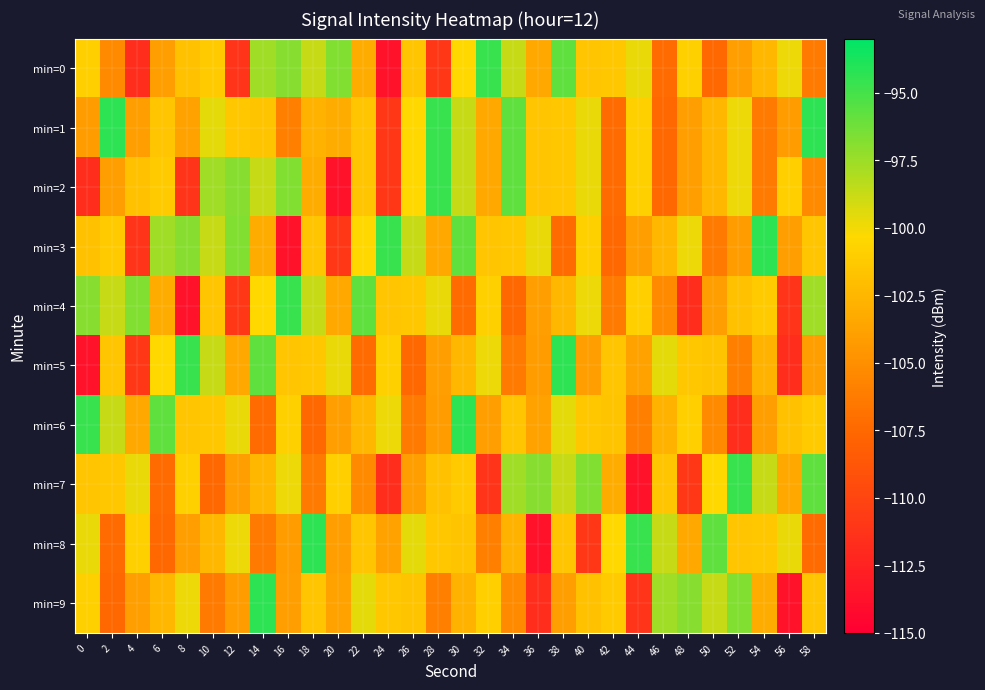

Reading left to right, list all the values displayed in this chart.

min=0: 0=-101.0	2=-105.4	4=-111.7	6=-104.0	8=-101.8	10=-101.2	12=-111.2	14=-97.6	16=-96.9	18=-98.7	20=-96.7	22=-103.1	24=-113.7	26=-101.5	28=-111.0	30=-100.3	32=-94.7	34=-98.7	36=-103.5	38=-95.8	40=-101.6	42=-101.4	44=-99.7	46=-107.3	48=-100.9	50=-107.6	52=-104.0	54=-102.5	56=-99.8	58=-106.4
min=1: 0=-104.3	2=-94.4	4=-104.0	6=-101.6	8=-103.8	10=-99.6	12=-101.4	14=-101.6	16=-106.0	18=-102.8	20=-103.1	22=-101.5	24=-111.0	26=-100.3	28=-94.7	30=-98.7	32=-103.5	34=-95.8	36=-101.6	38=-101.4	40=-99.7	42=-107.3	44=-100.9	46=-107.6	48=-104.0	50=-102.5	52=-99.8	54=-106.4	56=-104.3	58=-94.4
min=2: 0=-111.7	2=-104.0	4=-101.8	6=-101.2	8=-111.2	10=-97.6	12=-96.9	14=-98.7	16=-96.7	18=-103.1	20=-113.7	22=-101.5	24=-111.0	26=-100.3	28=-94.7	30=-98.7	32=-103.5	34=-95.8	36=-101.6	38=-101.4	40=-99.7	42=-107.3	44=-100.9	46=-107.6	48=-104.0	50=-102.5	52=-99.8	54=-106.4	56=-101.0	58=-105.4
min=3: 0=-101.8	2=-101.2	4=-111.2	6=-97.6	8=-96.9	10=-98.7	12=-96.7	14=-103.1	16=-113.7	18=-101.5	20=-111.0	22=-100.3	24=-94.7	26=-98.7	28=-103.5	30=-95.8	32=-101.6	34=-101.4	36=-99.7	38=-107.3	40=-100.9	42=-107.6	44=-104.0	46=-102.5	48=-99.8	50=-106.4	52=-104.3	54=-94.4	56=-104.0	58=-101.6
min=4: 0=-96.9	2=-98.7	4=-96.7	6=-103.1	8=-113.7	10=-101.5	12=-111.0	14=-100.3	16=-94.7	18=-98.7	20=-103.5	22=-95.8	24=-101.6	26=-101.4	28=-99.7	30=-107.3	32=-100.9	34=-107.6	36=-104.0	38=-102.5	40=-99.8	42=-106.4	44=-101.0	46=-105.4	48=-111.7	50=-104.0	52=-101.8	54=-101.2	56=-111.2	58=-97.6
min=5: 0=-113.7	2=-101.5	4=-111.0	6=-100.3	8=-94.7	10=-98.7	12=-103.5	14=-95.8	16=-101.6	18=-101.4	20=-99.7	22=-107.3	24=-100.9	26=-107.6	28=-104.0	30=-102.5	32=-99.8	34=-106.4	36=-104.3	38=-94.4	40=-104.0	42=-101.6	44=-103.8	46=-99.6	48=-101.4	50=-101.6	52=-106.0	54=-102.8	56=-111.7	58=-104.0
min=6: 0=-94.7	2=-98.7	4=-103.5	6=-95.8	8=-101.6	10=-101.4	12=-99.7	14=-107.3	16=-100.9	18=-107.6	20=-104.0	22=-102.5	24=-99.8	26=-106.4	28=-104.3	30=-94.4	32=-104.0	34=-101.6	36=-103.8	38=-99.6	40=-101.4	42=-101.6	44=-106.0	46=-102.8	48=-101.0	50=-105.4	52=-111.7	54=-104.0	56=-101.8	58=-101.2
min=7: 0=-101.6	2=-101.4	4=-99.7	6=-107.3	8=-100.9	10=-107.6	12=-104.0	14=-102.5	16=-99.8	18=-106.4	20=-101.0	22=-105.4	24=-111.7	26=-104.0	28=-101.8	30=-101.2	32=-111.2	34=-97.6	36=-96.9	38=-98.7	40=-96.7	42=-103.1	44=-113.7	46=-101.5	48=-111.0	50=-100.3	52=-94.7	54=-98.7	56=-103.5	58=-95.8
min=8: 0=-99.7	2=-107.3	4=-100.9	6=-107.6	8=-104.0	10=-102.5	12=-99.8	14=-106.4	16=-104.3	18=-94.4	20=-104.0	22=-101.6	24=-103.8	26=-99.6	28=-101.4	30=-101.6	32=-106.0	34=-102.8	36=-113.7	38=-101.5	40=-111.0	42=-100.3	44=-94.7	46=-98.7	48=-103.5	50=-95.8	52=-101.6	54=-101.4	56=-99.7	58=-107.3
min=9: 0=-100.9	2=-107.6	4=-104.0	6=-102.5	8=-99.8	10=-106.4	12=-104.3	14=-94.4	16=-104.0	18=-101.6	20=-103.8	22=-99.6	24=-101.4	26=-101.6	28=-106.0	30=-102.8	32=-101.0	34=-105.4	36=-111.7	38=-104.0	40=-101.8	42=-101.2	44=-111.2	46=-97.6	48=-96.9	50=-98.7	52=-96.7	54=-103.1	56=-113.7	58=-101.5